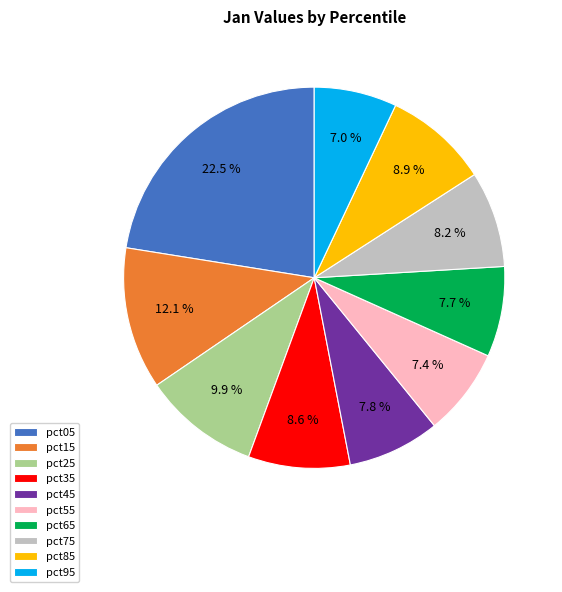

Combined, what portion of the pie is pct95 and pct15?

19.1%